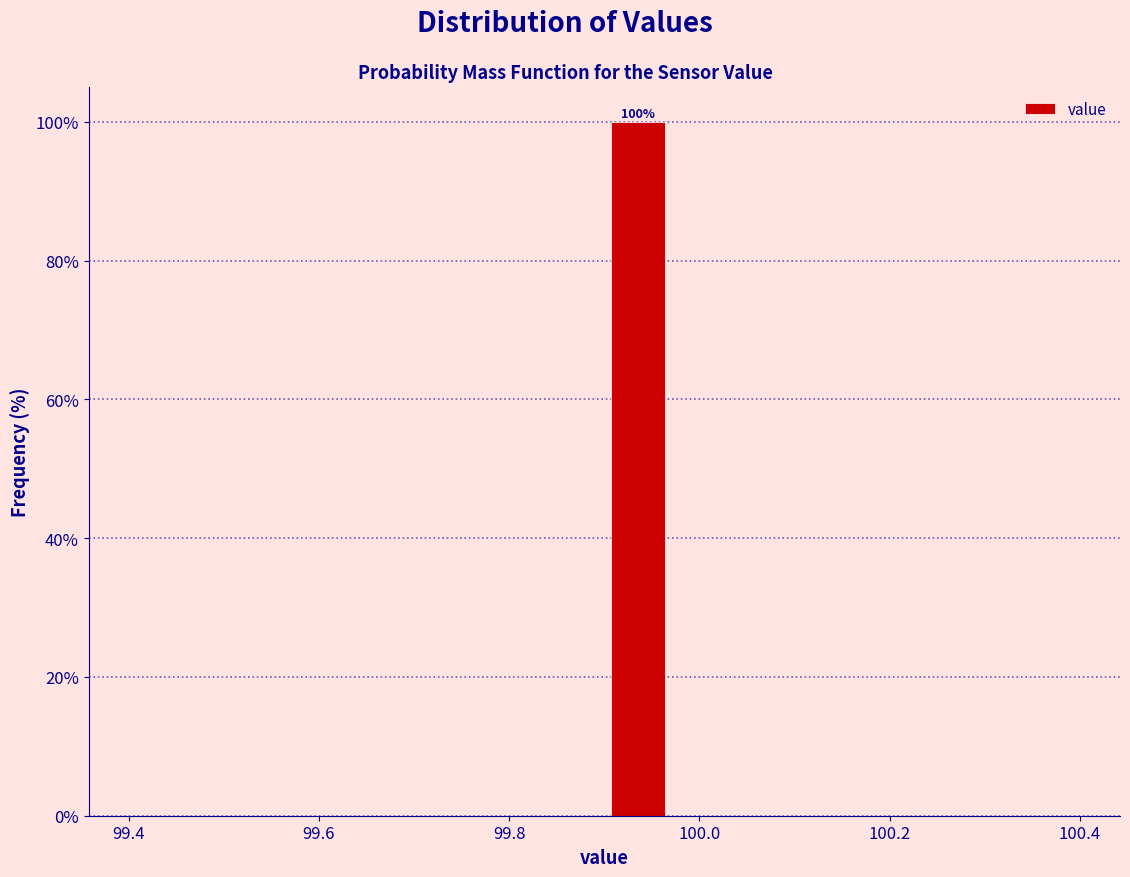

Read against the x-axis, roughly where is the centre of the tallest bar?

99.94